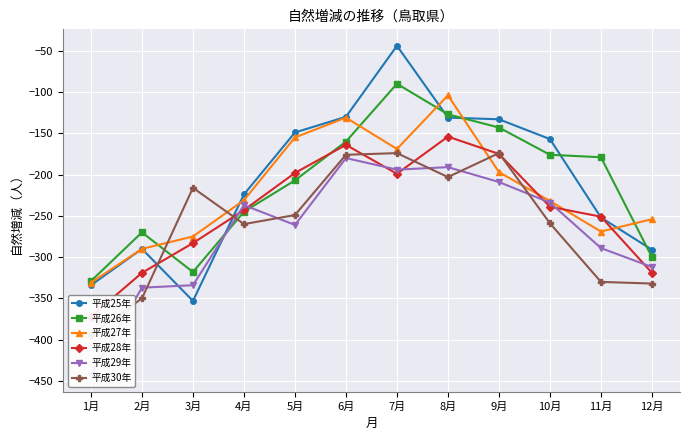

What are all the series names shown in the legend?

平成25年, 平成26年, 平成27年, 平成28年, 平成29年, 平成30年